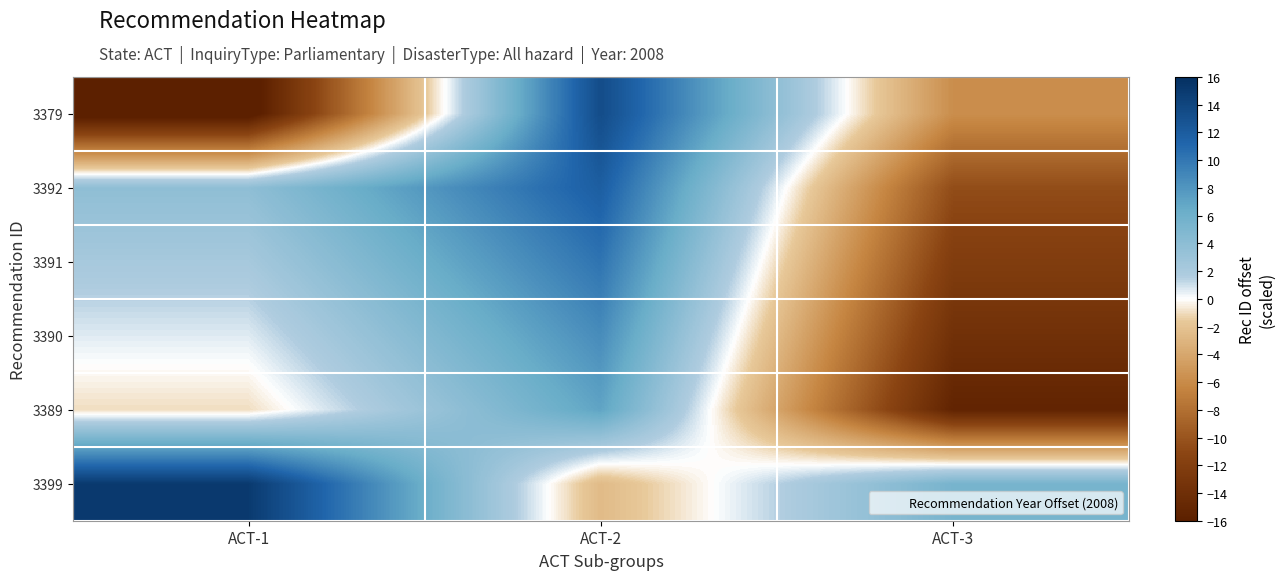

List the series in order of their peak value, highest first.

3399, 3379, 3392, 3391, 3390, 3389